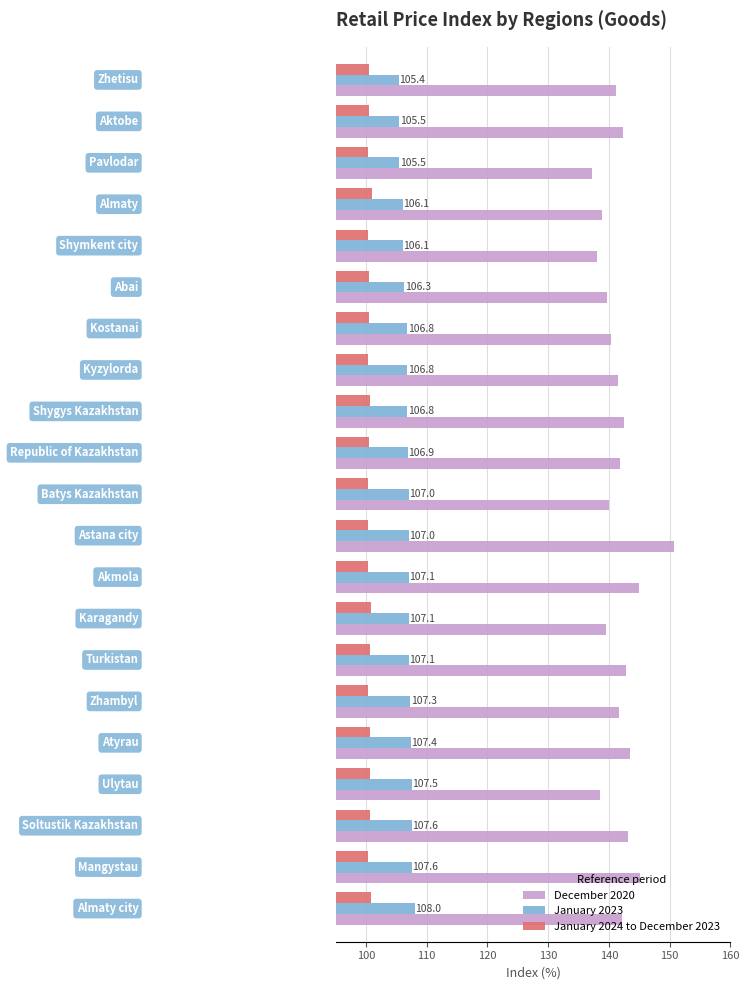

What is the average value of the January 2024 to December 2023 series?

100.5